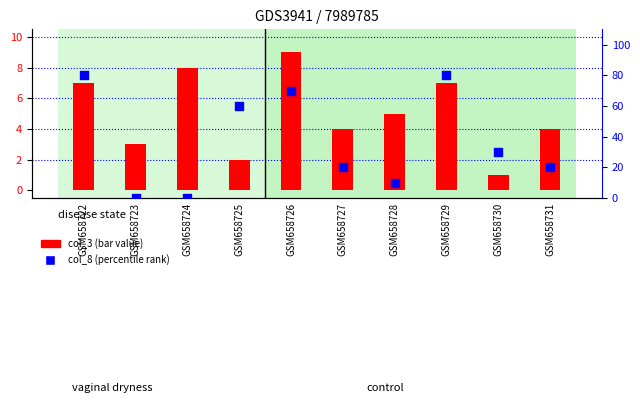

What is the total value across all series at GSM658730?

31